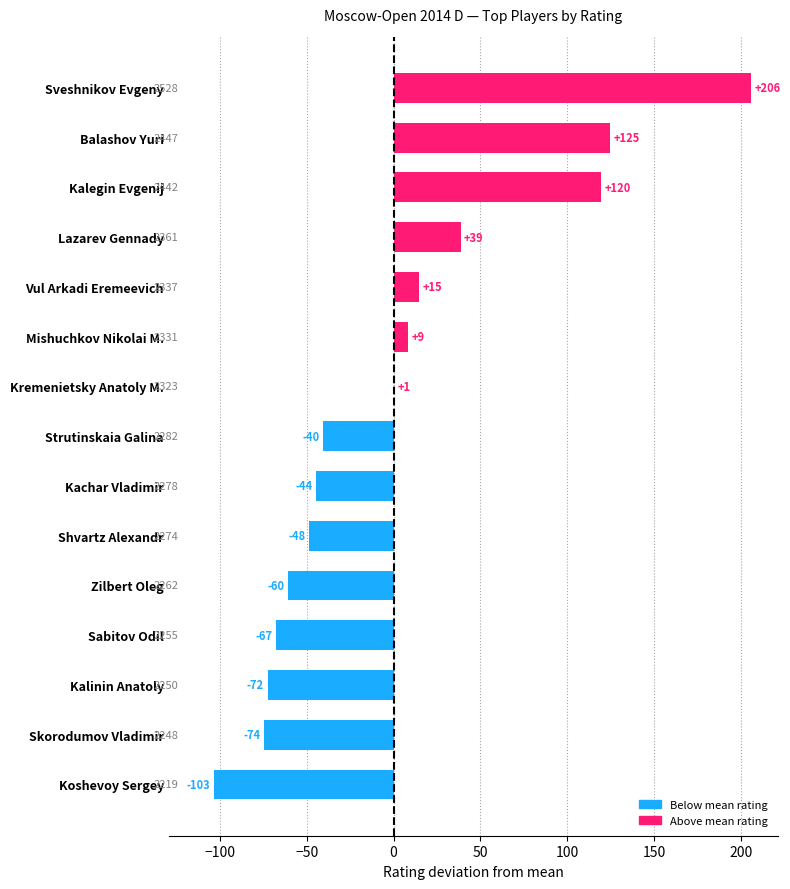

Are the bars horizontal?

Yes